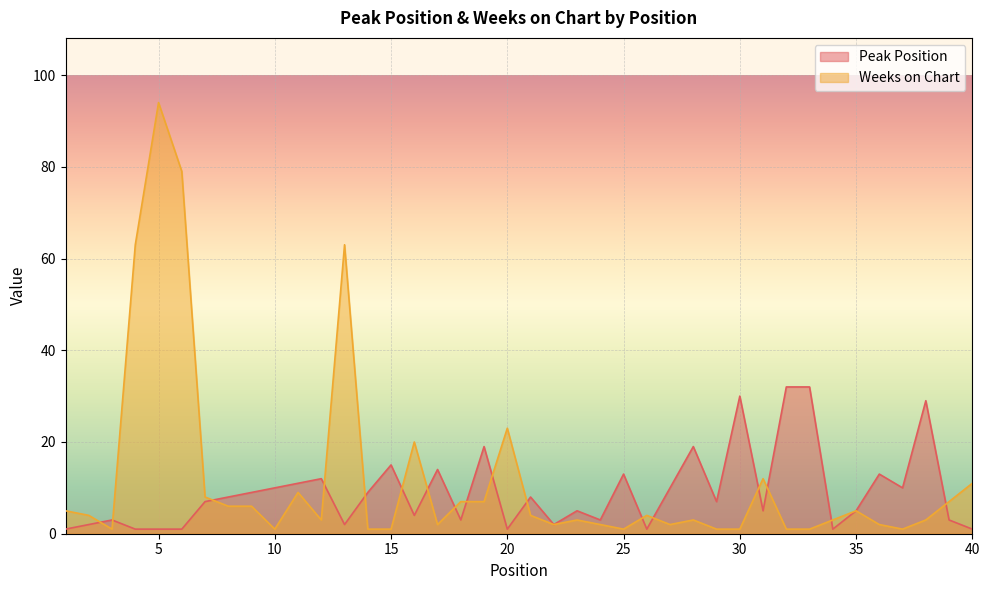

At 35, list the series in order from largest to smallest.

Peak Position, Weeks on Chart